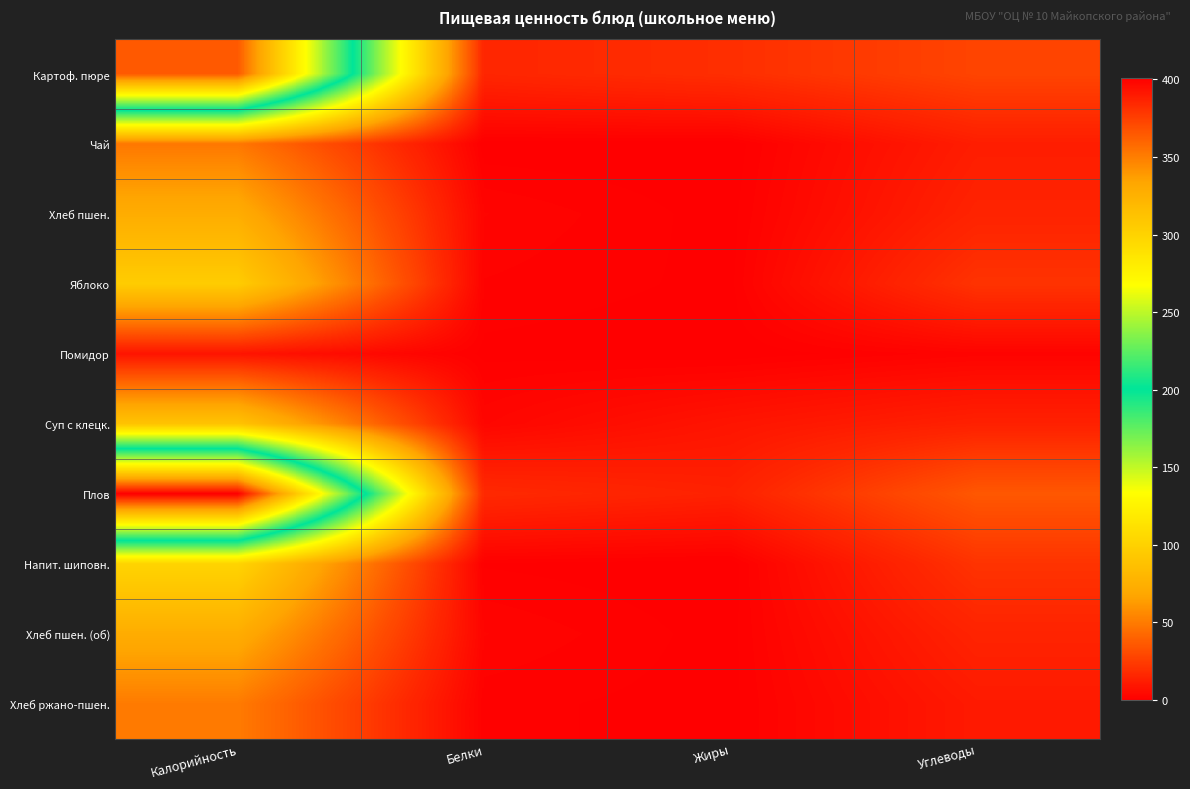

At Белки, list the series in order from largest to smallest.

Плов, Картоф. пюре, Суп с клецк., Хлеб пшен., Хлеб пшен. (об), Яблоко, Хлеб ржано-пшен., Напит. шиповн., Помидор, Чай